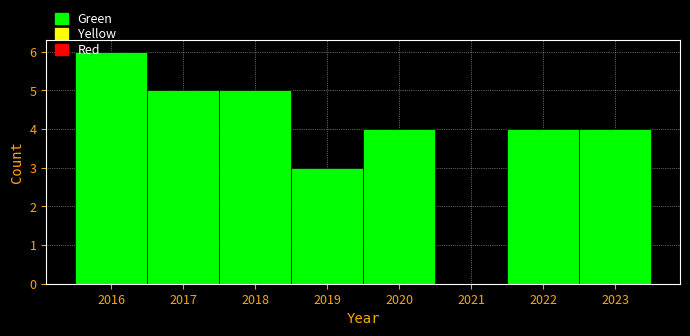

Reading left to right, transcribe this chart: for each bar, give the range it covers on the x-axis and its height. The values are not printed on the chart, so give them approximately, as read against the axis.

2015.5 to 2016.5: 6
2016.5 to 2017.5: 5
2017.5 to 2018.5: 5
2018.5 to 2019.5: 3
2019.5 to 2020.5: 4
2020.5 to 2021.5: 0
2021.5 to 2022.5: 4
2022.5 to 2023.5: 4